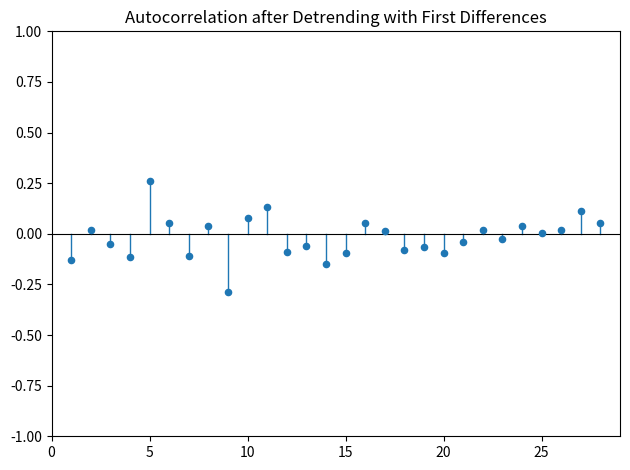

What is the range of Y values (max minus min)?

0.5